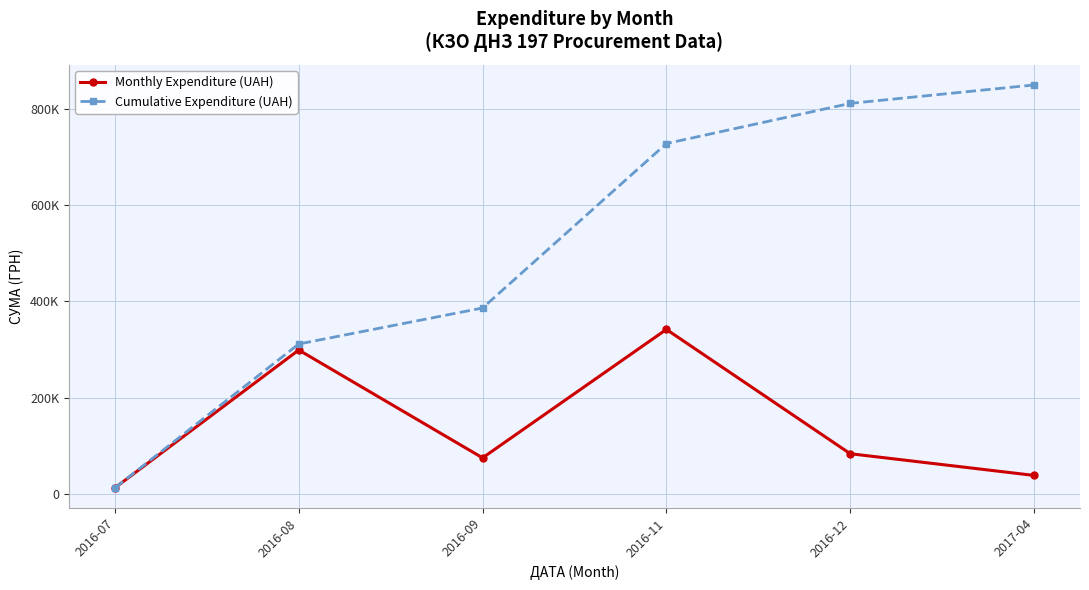

Does the chart have visible grid lines?

Yes